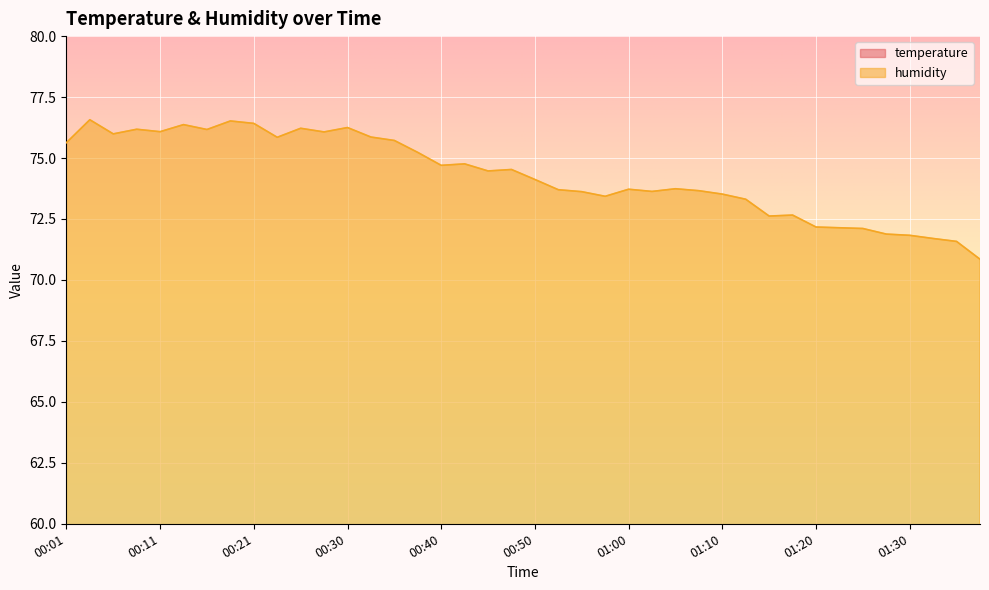

What is the average value of the humidity series?

74.3